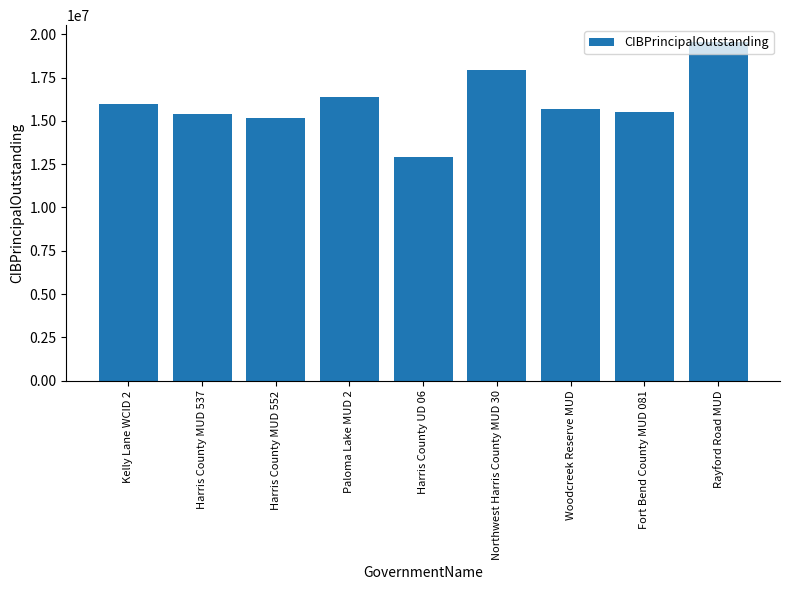

At which label does the data first exceed 15685000?

Kelly Lane WCID 2